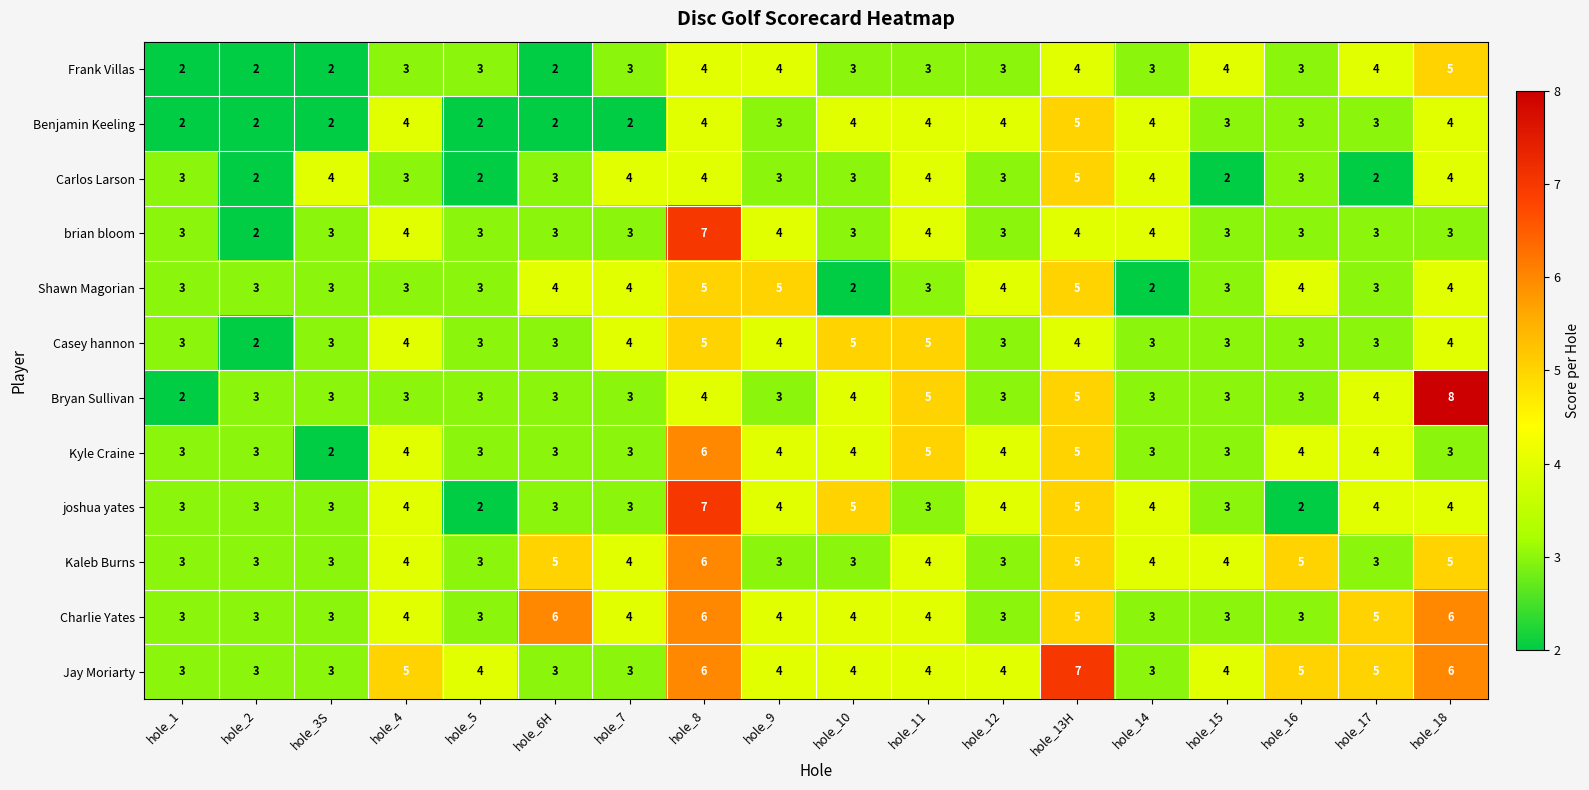

Which series has the largest total across all categories?

Jay Moriarty